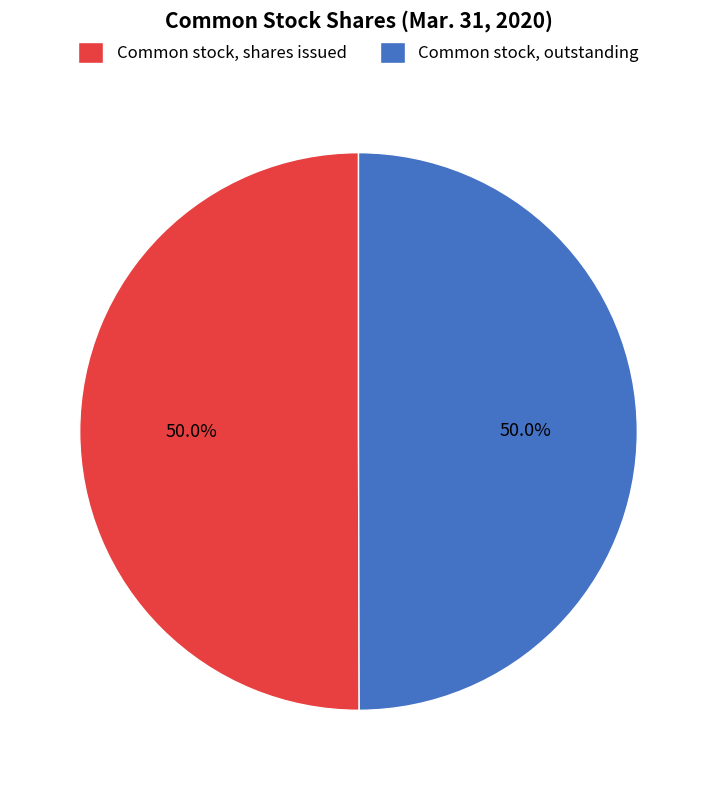

Is it true that Common stock, outstanding is 50% of the pie?

True